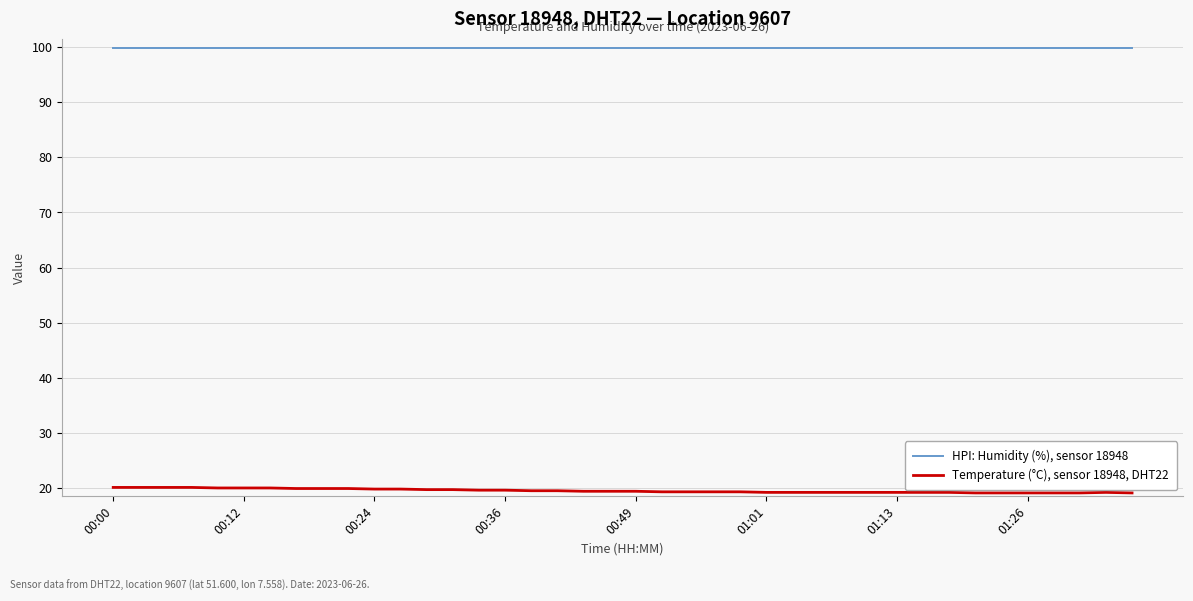

True or false: HPI: Humidity (%), sensor 18948 and Temperature (°C), sensor 18948, DHT22 cross at least once.

False